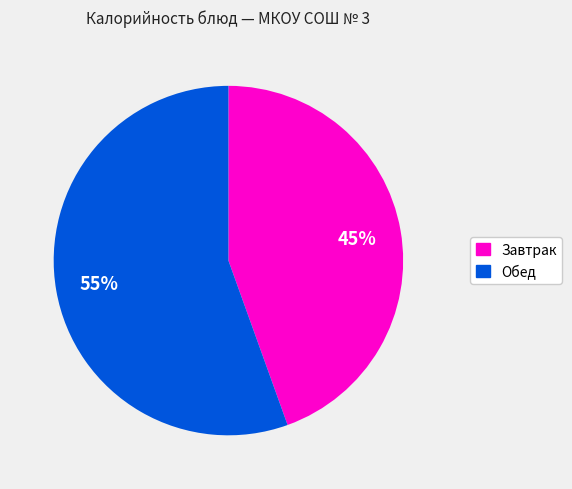

Is there a majority slice in this chart?

Yes